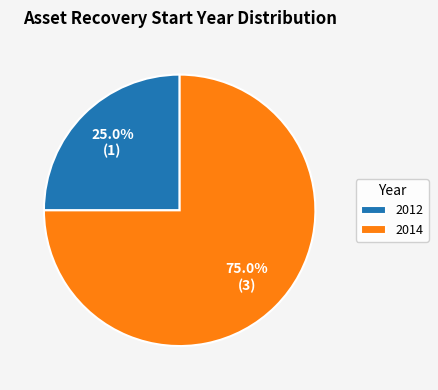

Count the number of slices in the pie.

2